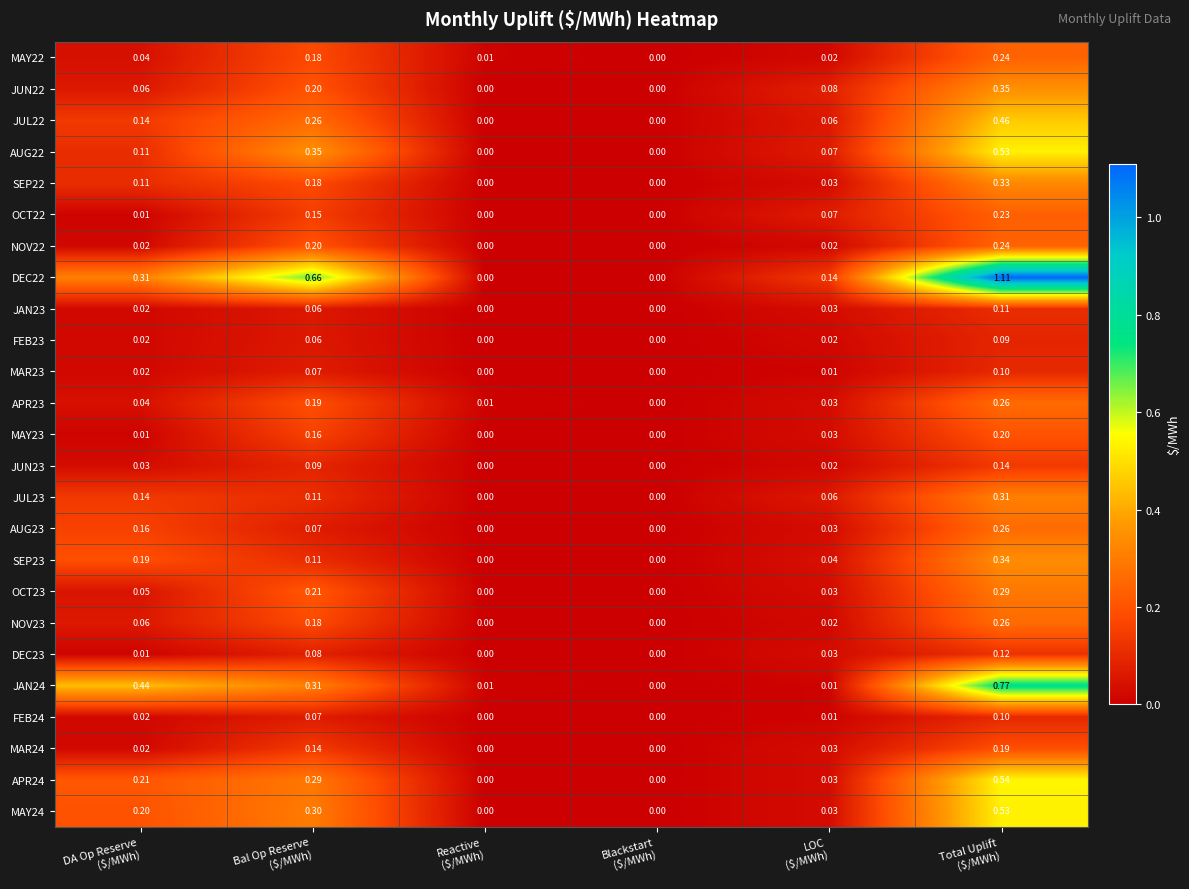

At which category is the sum across all series the highest?

Total Uplift
($/MWh)